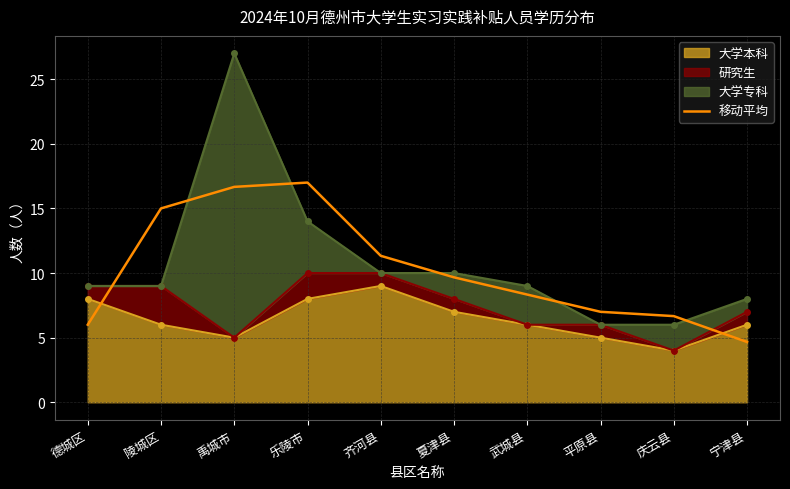

True or false: the data shows 6.7 at 庆云县.

True